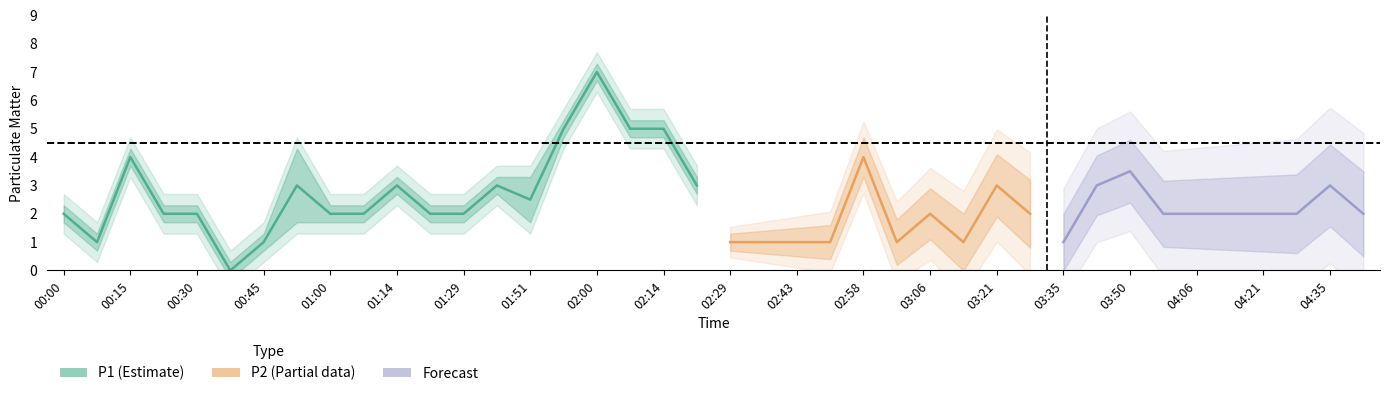

True or false: P2 has a value of 1 at 04:28.

False